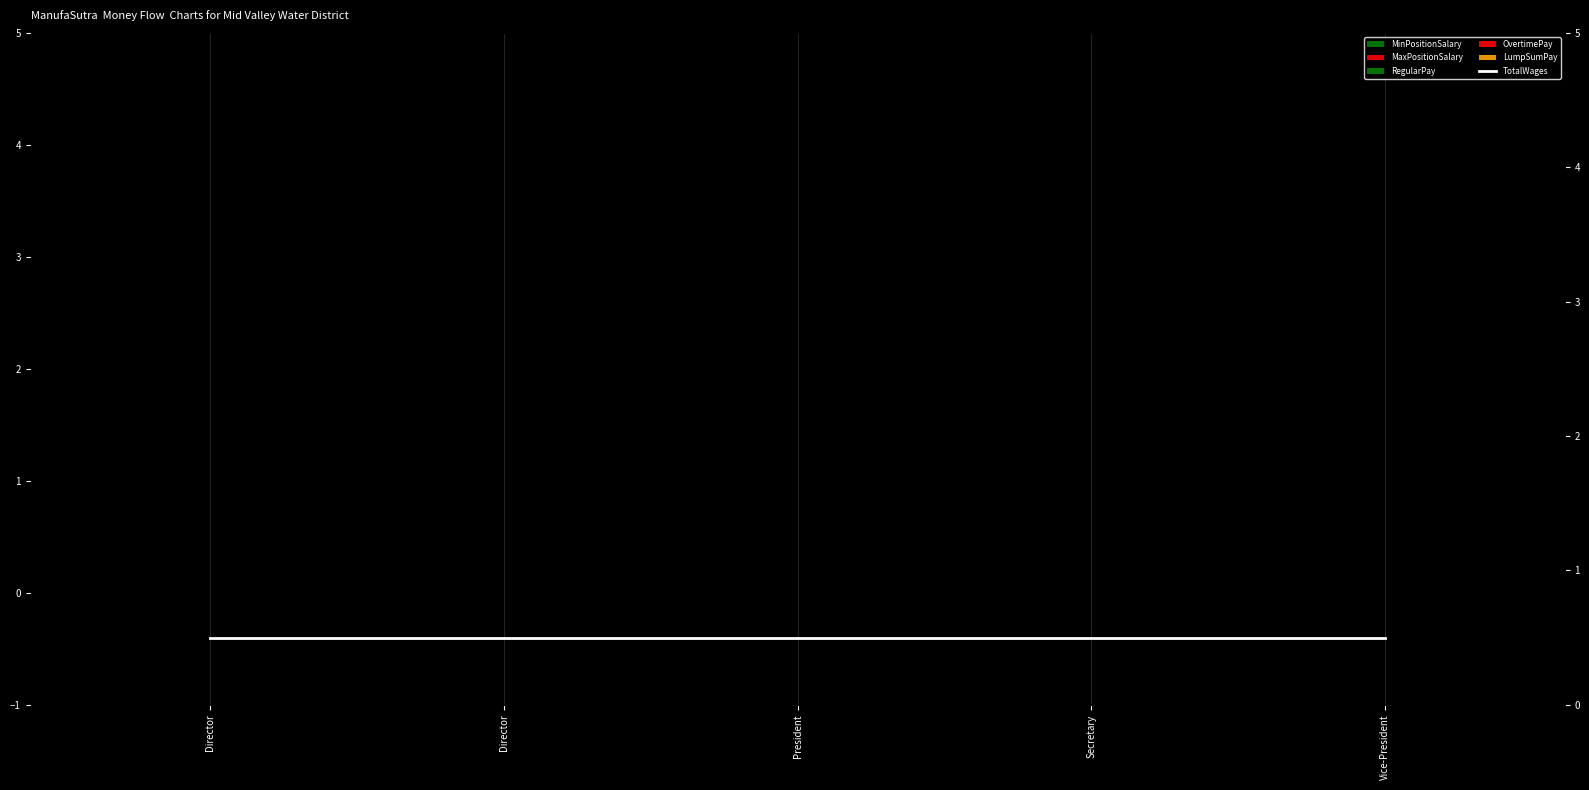

Which category has the lowest value in the MinPositionSalary series?

Director